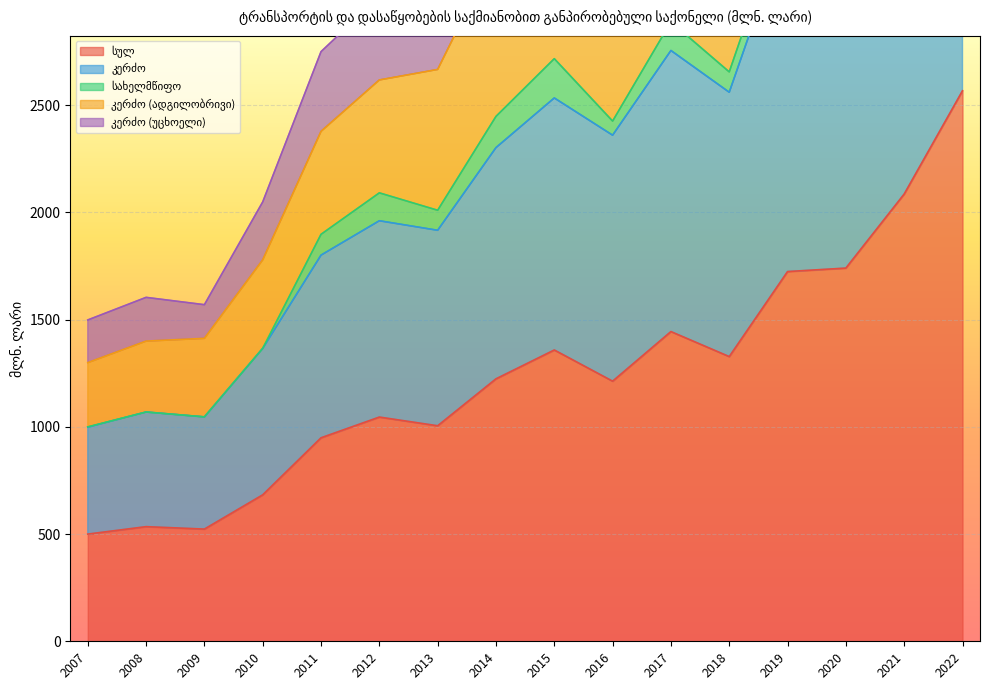

How many interior local peaks does the კერძო series have?

4